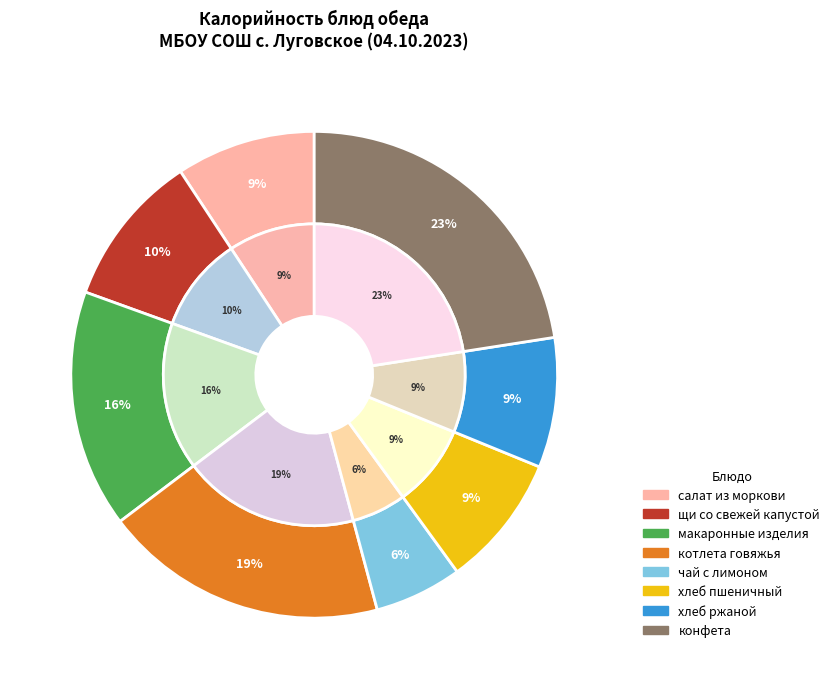

What percentage is NOT represented by хлеб ржаной?

91.4%